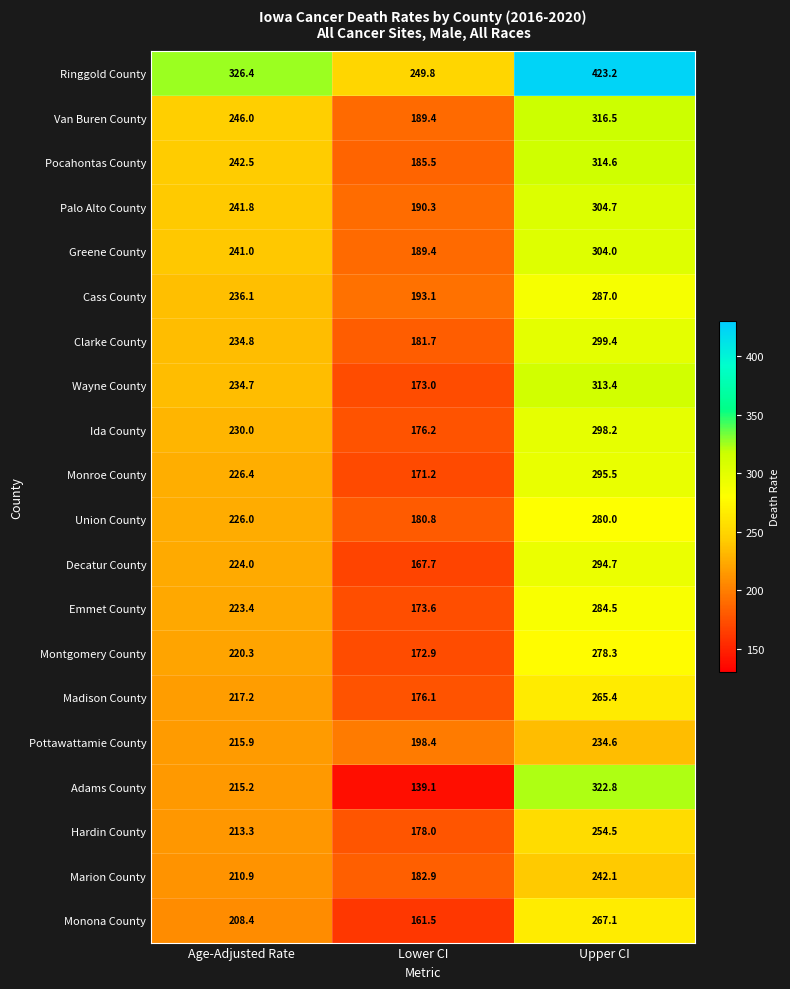

Count the number of data series in this chart.

20